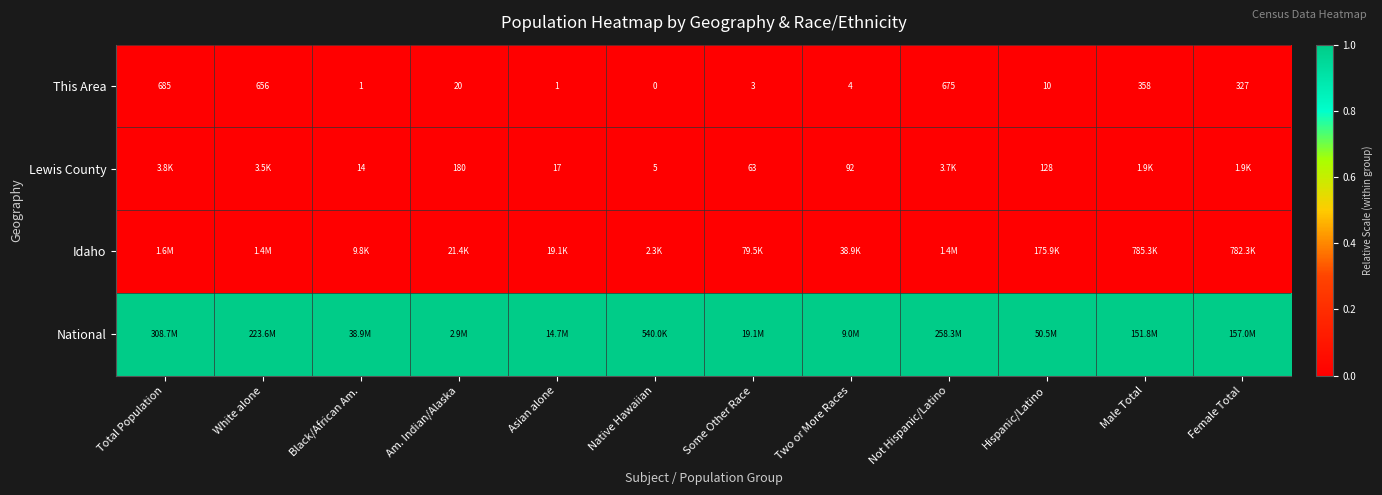

At which label does This Area reach its peak?

Total Population